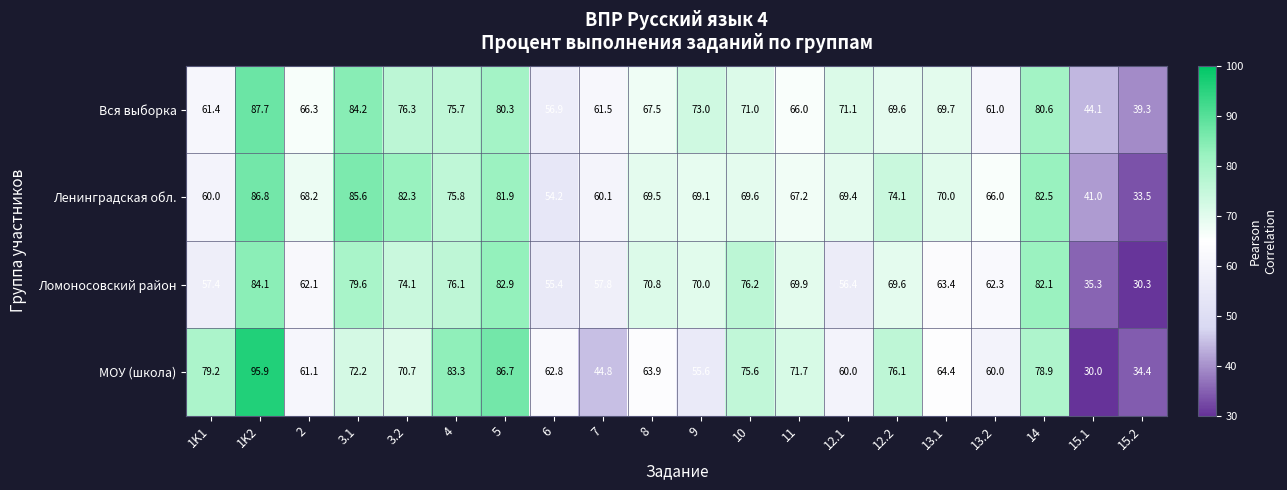

The value of МОУ (школа) at 15.1 is 30.0. True or false?

True